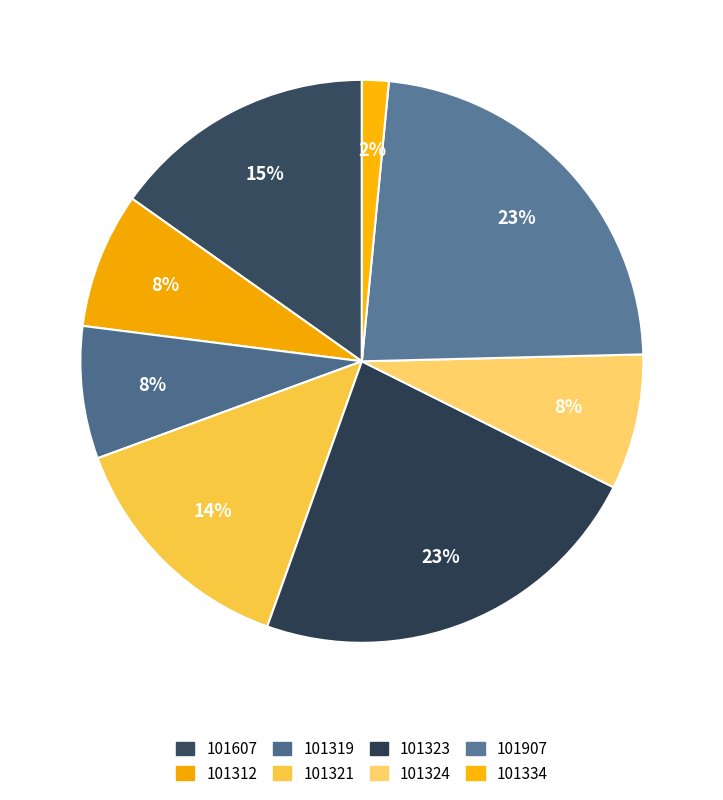

To the nearest percent, what is the average slice percentage?

12%